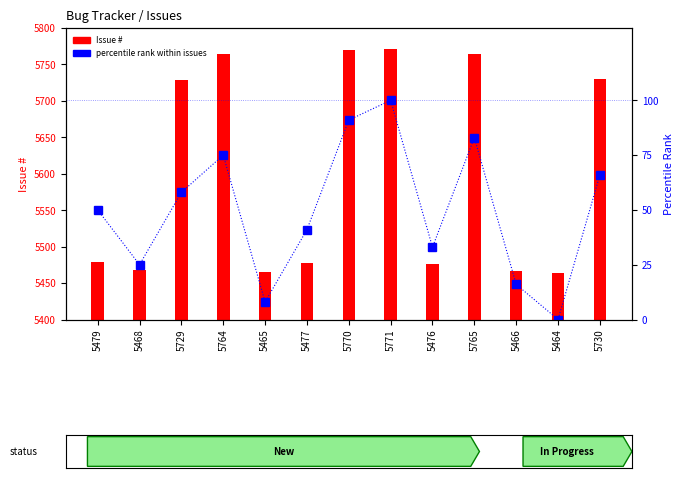

Which series changed the most between 5468 and 5477?

percentile rank within issues